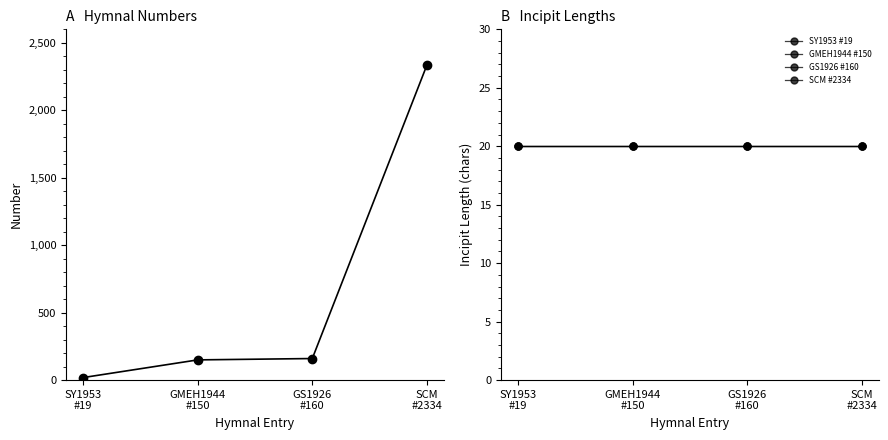

Is it true that SY1953 #19 equals 20 at GS1926
#160?

True